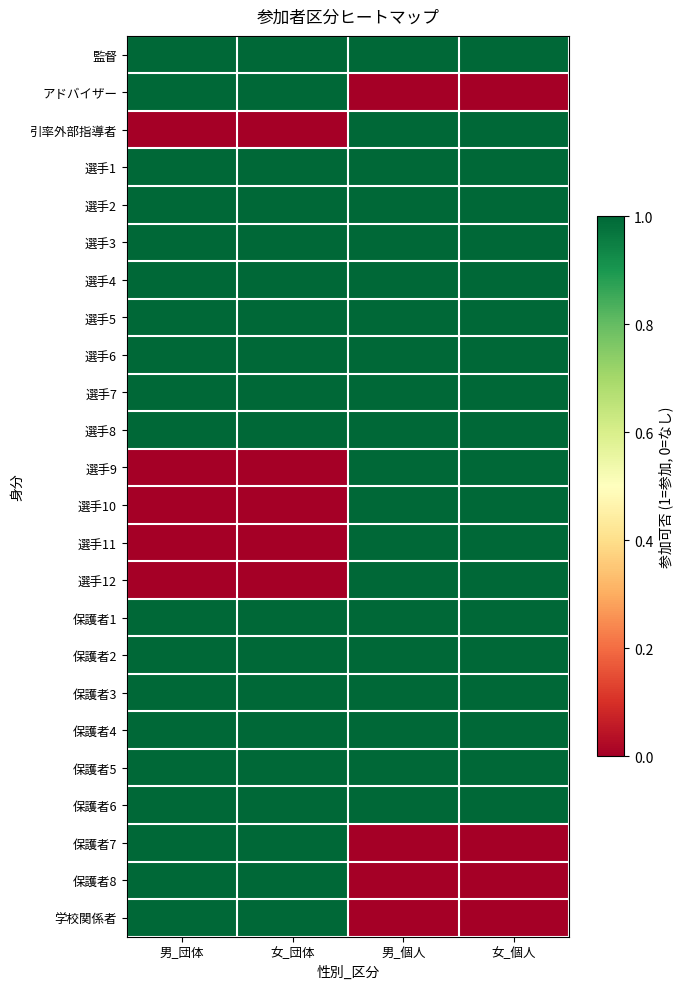

Which series has the largest total across all categories?

監督